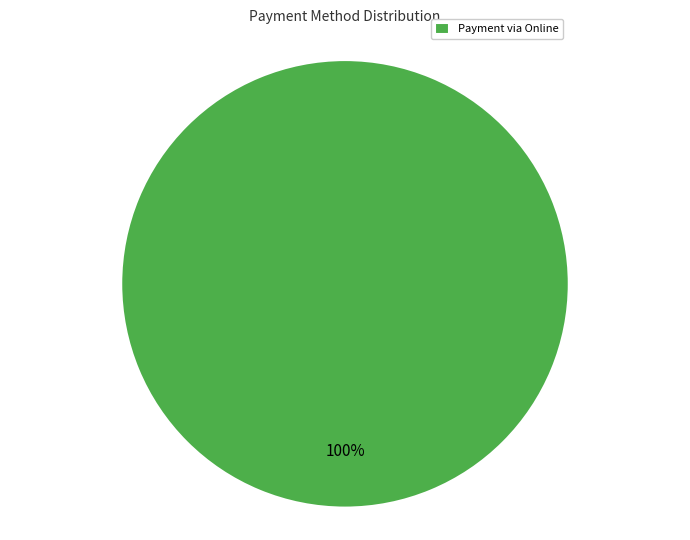

How many segments does this pie chart have?

1